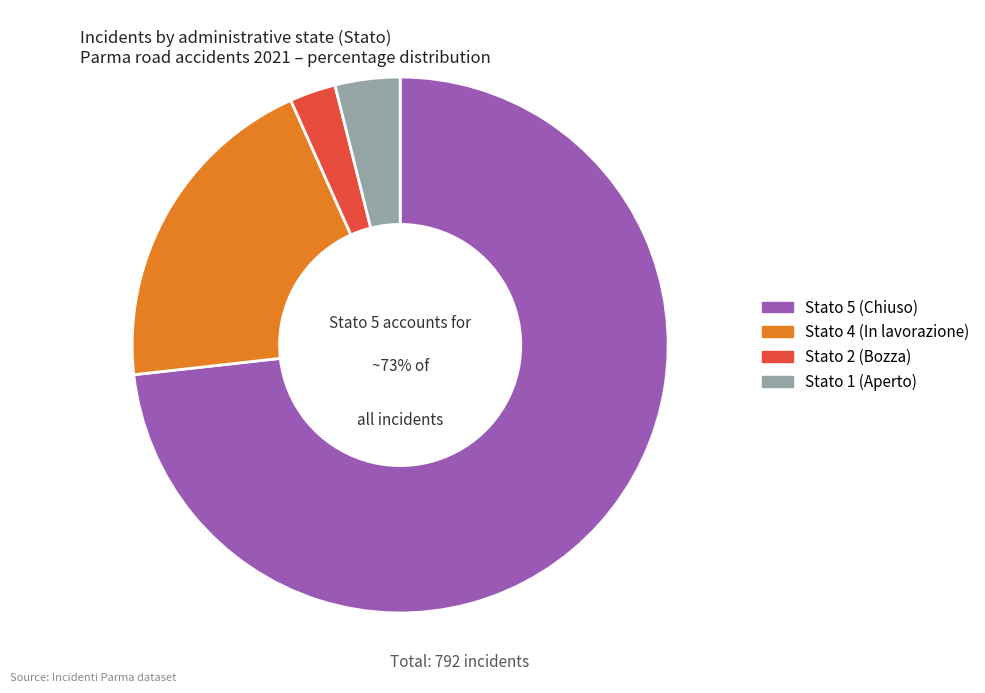

Does any single category account for the majority?

Yes